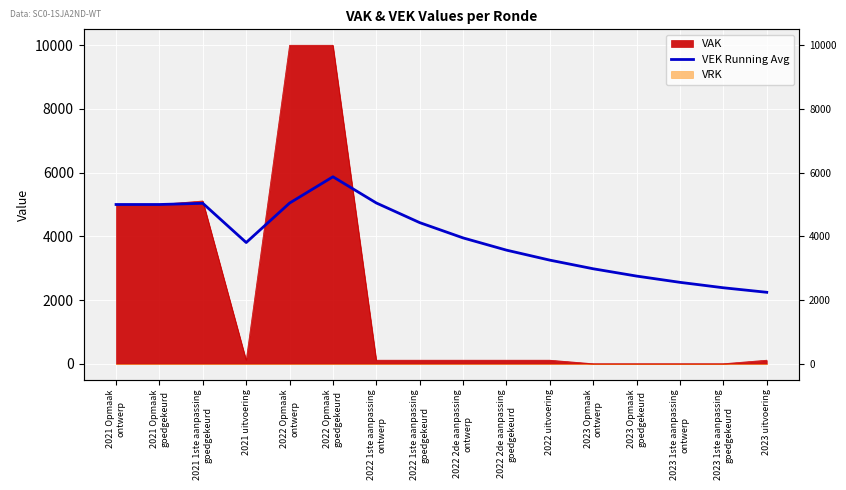

True or false: the data shows 2555.5 at 2023 1ste aanpassing
ontwerp.

True